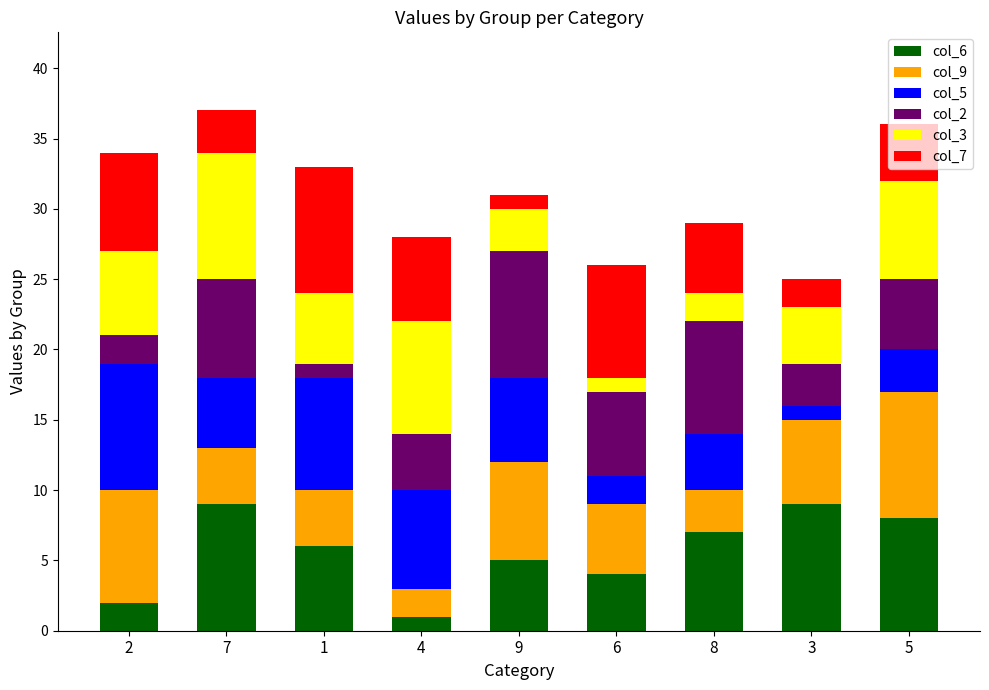

What is the label of the 4th bar from the left?

4